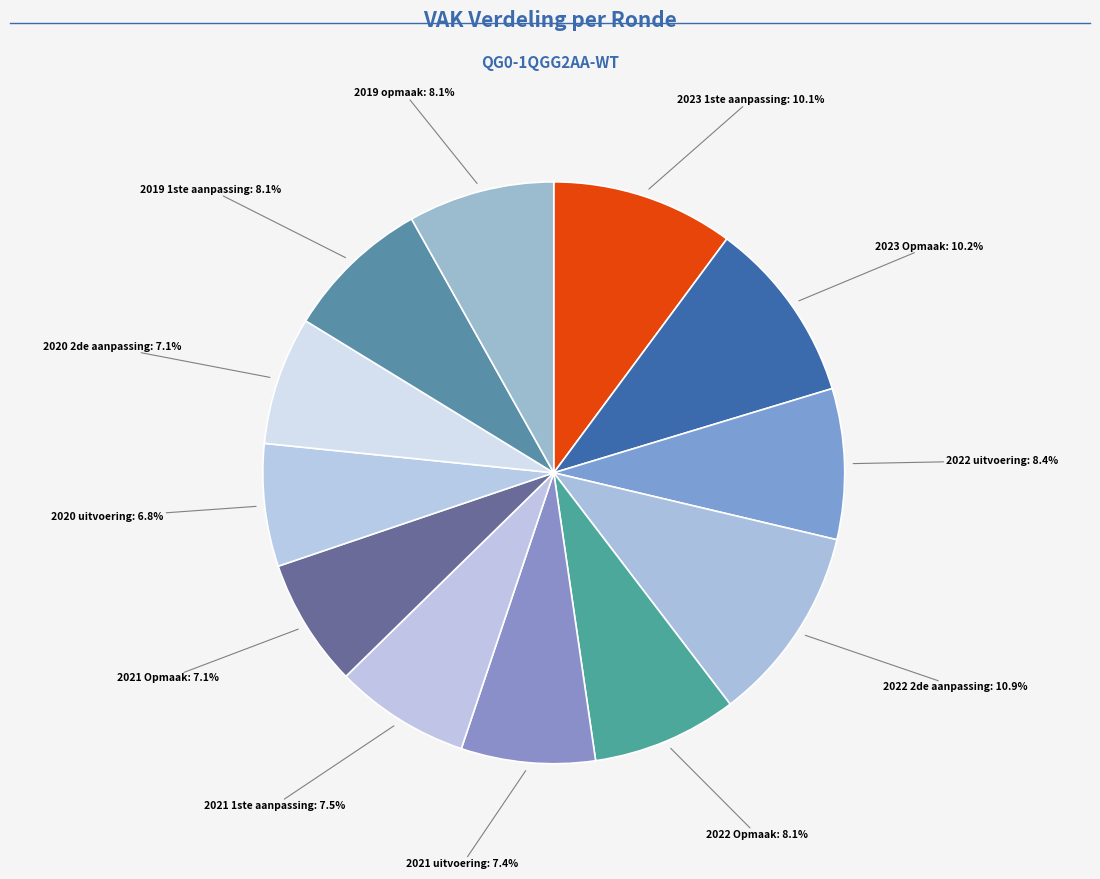

To the nearest percent, what percentage of the pie is 2022 2de aanpassing?

11%